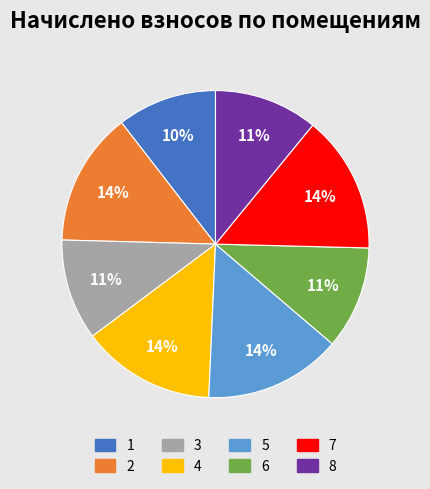

Is 5 the majority of the pie?

No